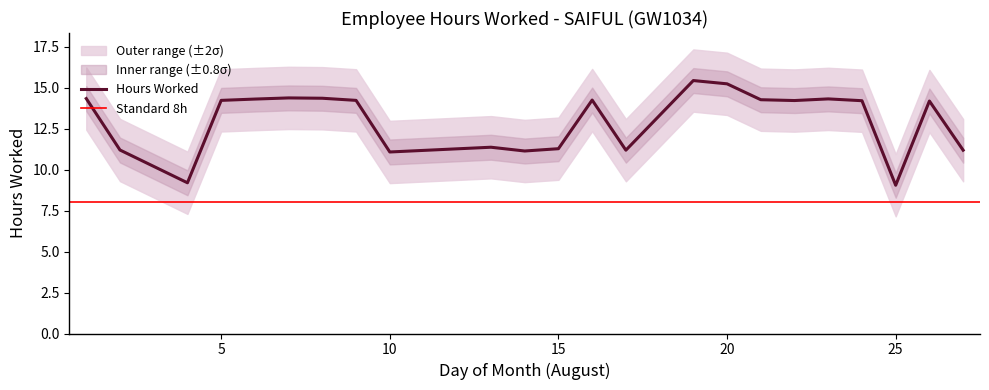

What is the change in value from 15 to 24?

+2.9